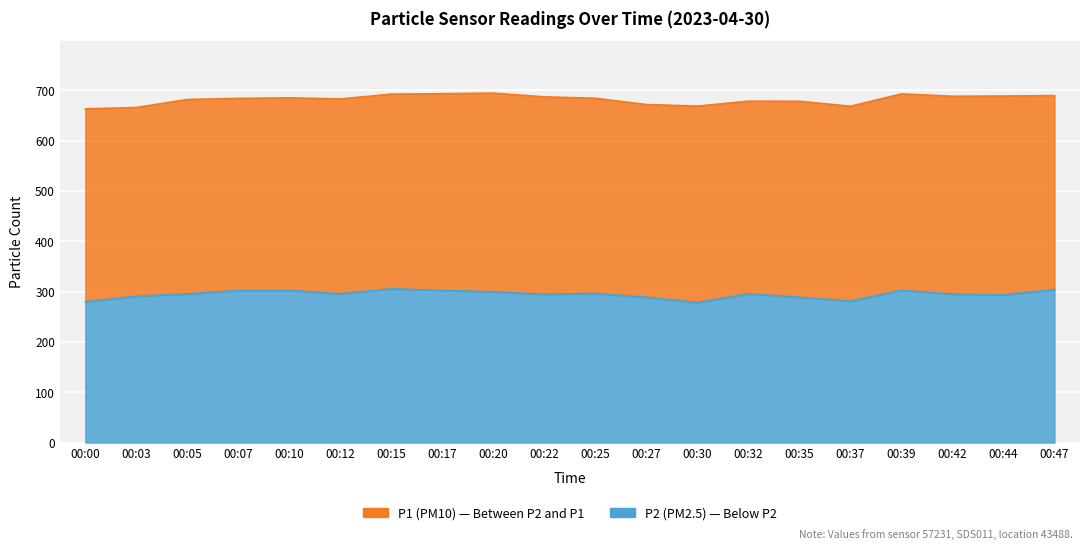

Reading left to right, list all the values displayed in this chart.

P1: 00:00=662.9	00:03=665.6	00:05=681.5	00:07=683.6	00:10=684.8	00:12=682.5	00:15=692.1	00:17=692.9	00:20=694.2	00:22=686.7	00:25=683.9	00:27=671.5	00:30=668.3	00:32=678.2	00:35=678.0	00:37=668.0	00:39=692.6	00:42=687.9	00:44=688.4	00:47=689.2
P2: 00:00=279.6	00:03=290.6	00:05=295.4	00:07=302.2	00:10=302.3	00:12=295.6	00:15=305.5	00:17=302.2	00:20=299.4	00:22=294.6	00:25=296.4	00:27=288.5	00:30=278.2	00:32=295.5	00:35=288.6	00:37=281.1	00:39=302.5	00:42=294.9	00:44=293.6	00:47=303.7